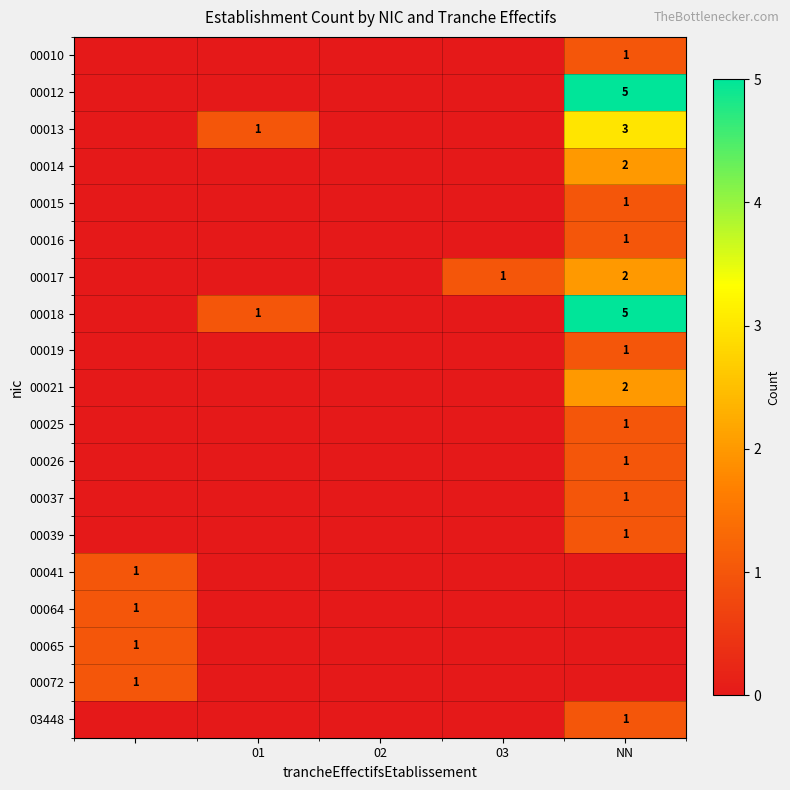

The 03448 series shows 1 at NN. True or false?

True